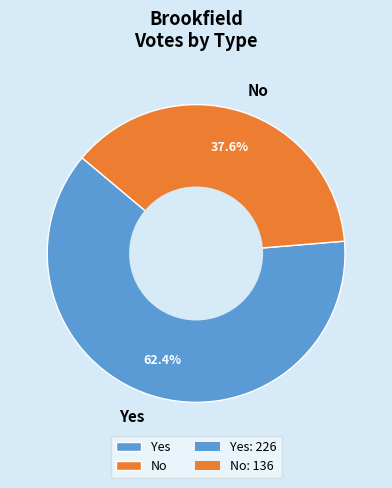

Is it true that No is 29% of the pie?

False